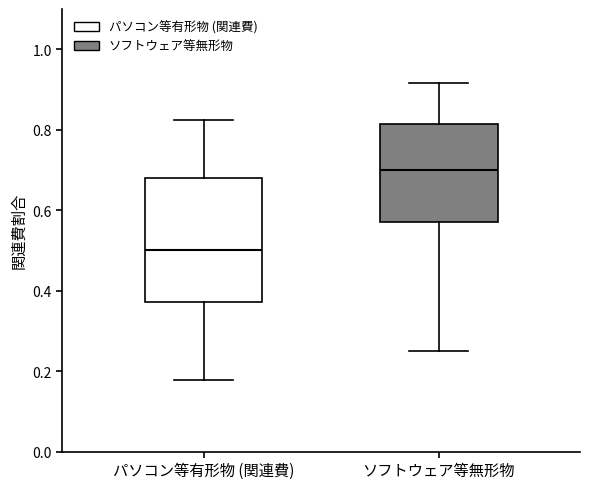

Comparing the boxes themselves (not the whiskers), which one is the tallest?

パソコン等有形物 (関連費)